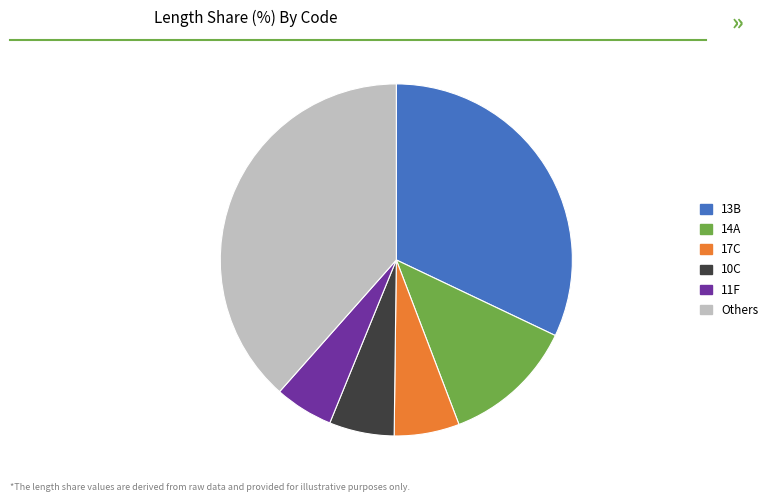

Does any single category account for the majority?

No